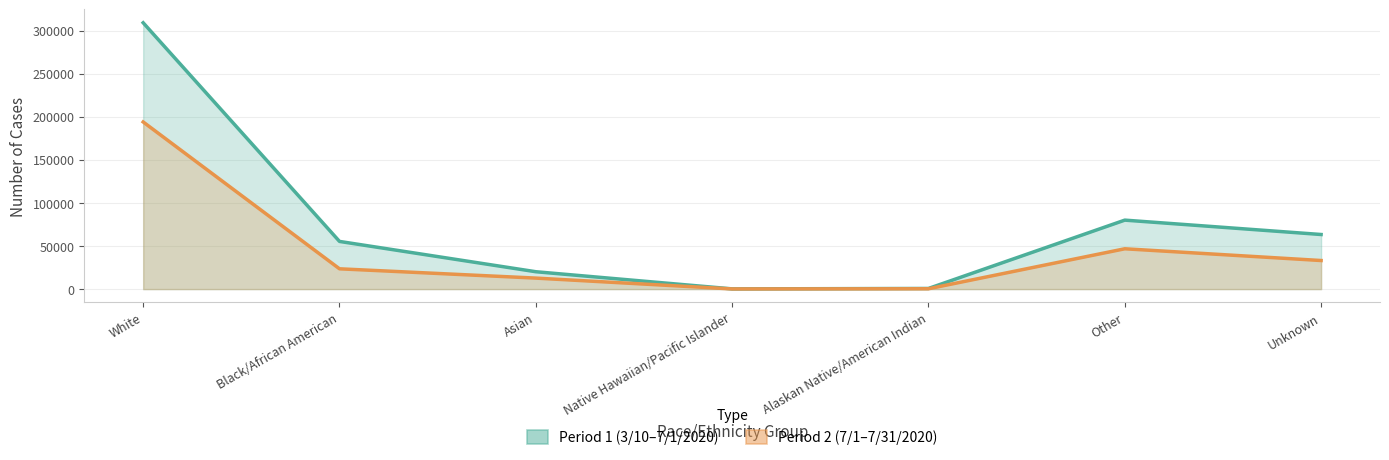

True or false: Period 2 (7/1–7/31/2020) and Period 1 (3/10–7/1/2020) intersect in this chart.

False